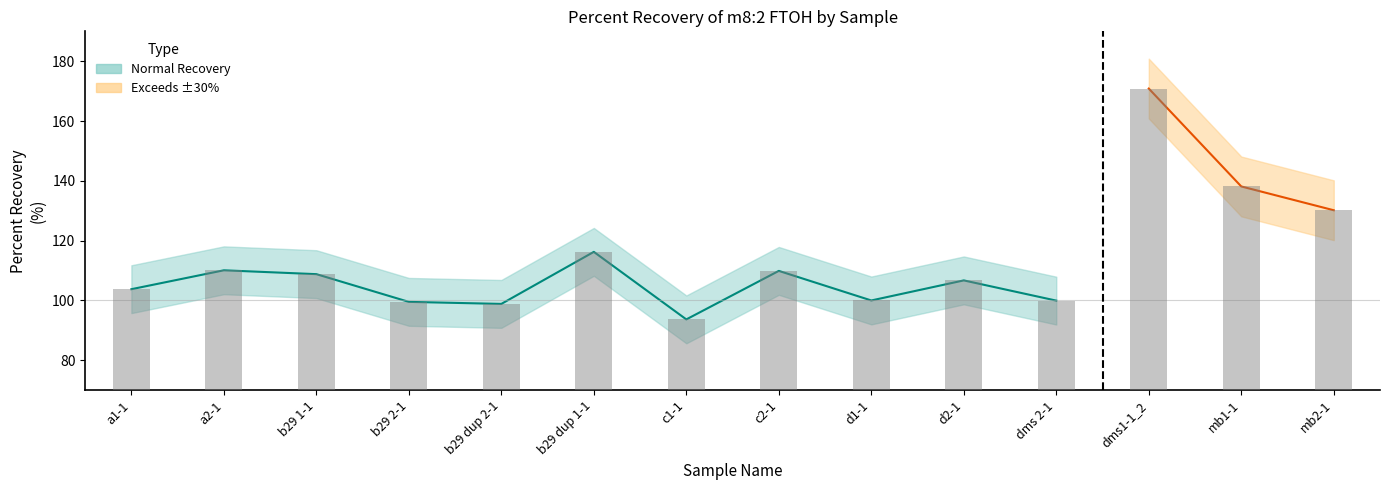

Between d1-1 and b29 1-1, which is larger?

b29 1-1